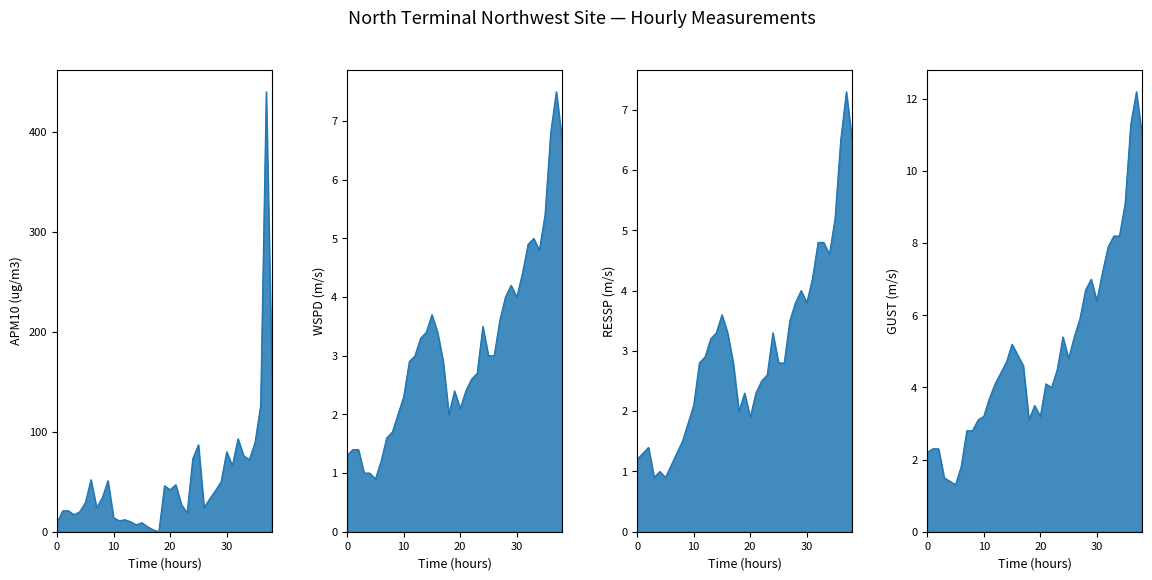

What is the label of the 23rd point from the left?

22